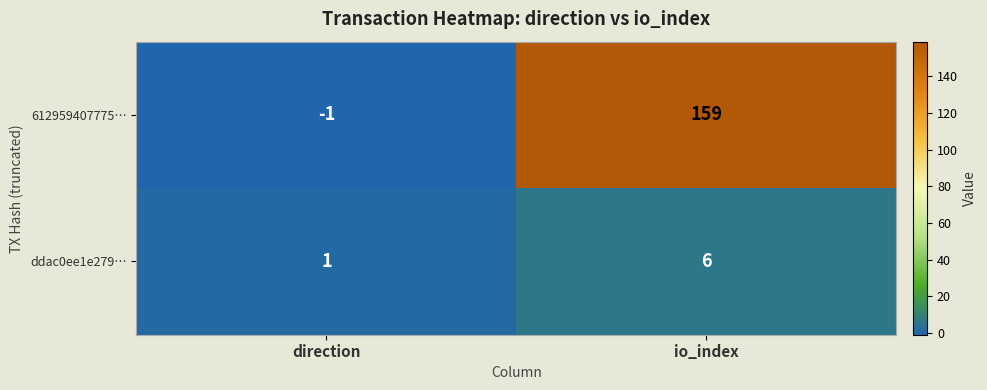

Reading left to right, transcribe all the data shown in this chart.

612959407775…: direction=-1	io_index=159
ddac0ee1e279…: direction=1	io_index=6